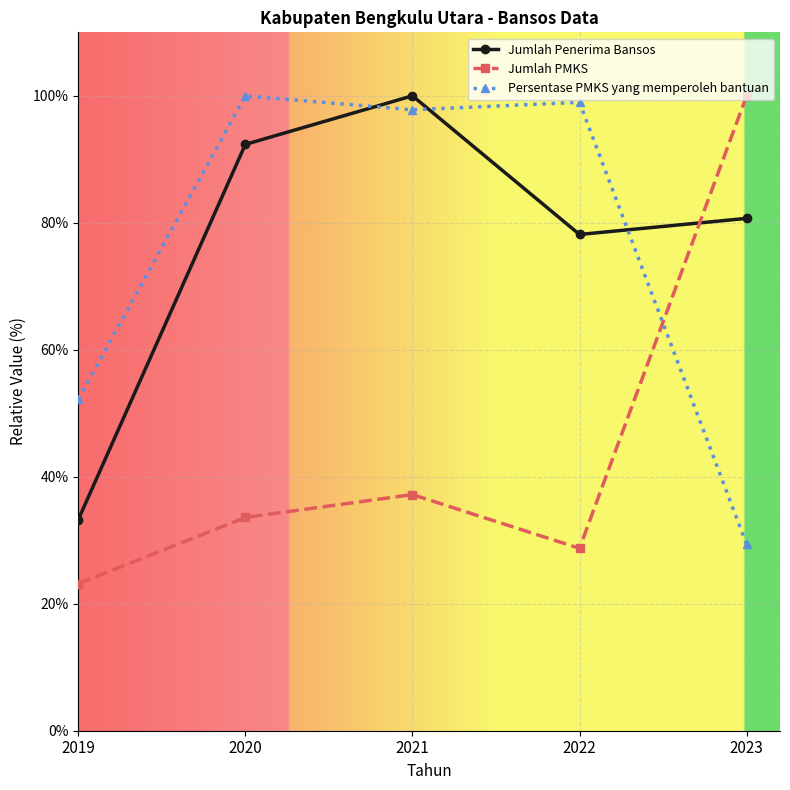

At which label does Jumlah PMKS first exceed 33?

2020